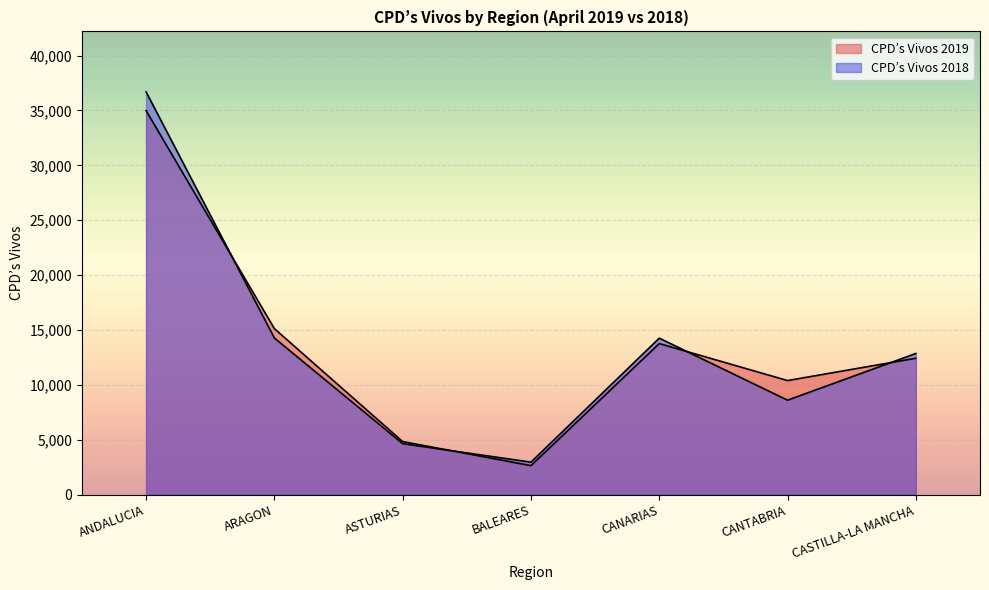

What is the difference between the CPD’s Vivos 2019 values at ASTURIAS and ANDALUCIA?

30162